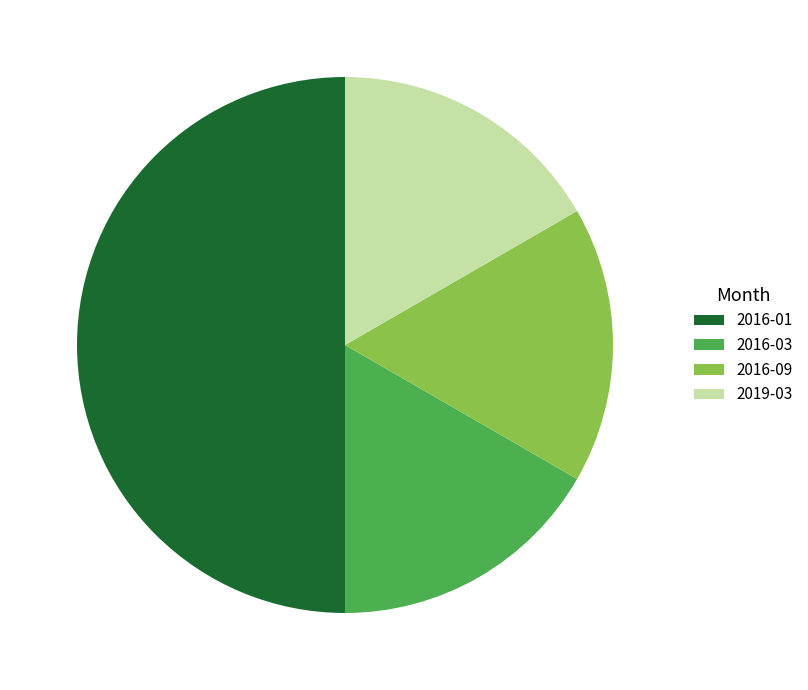

How many slices are in this pie chart?

4